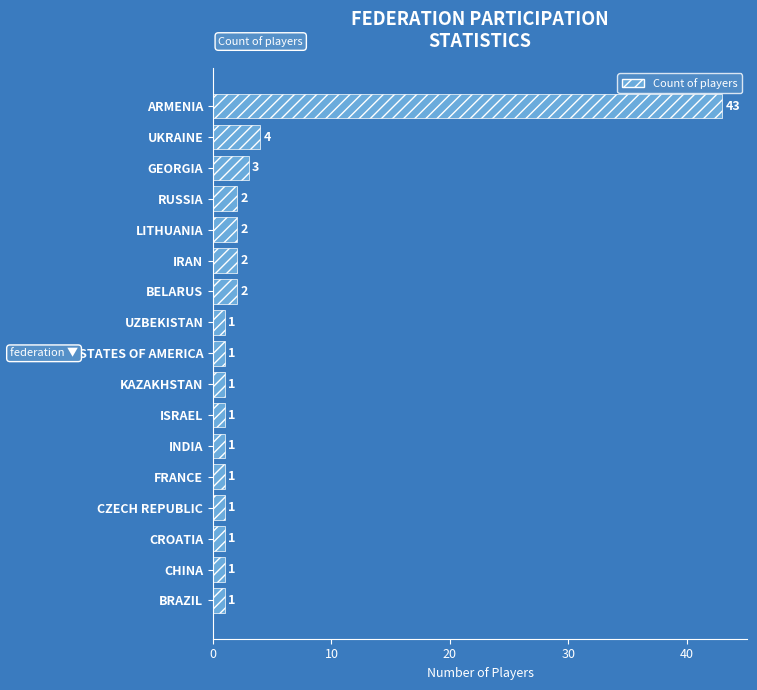

Reading bottom to top, list all the values displayed in this chart.

1	1	1	1	1	1	1	1	1	1	2	2	2	2	3	4	43